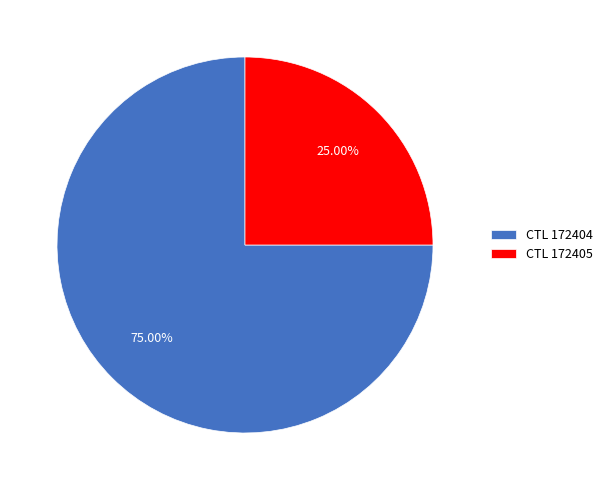

Which has a higher value, CTL 172405 or CTL 172404?

CTL 172404